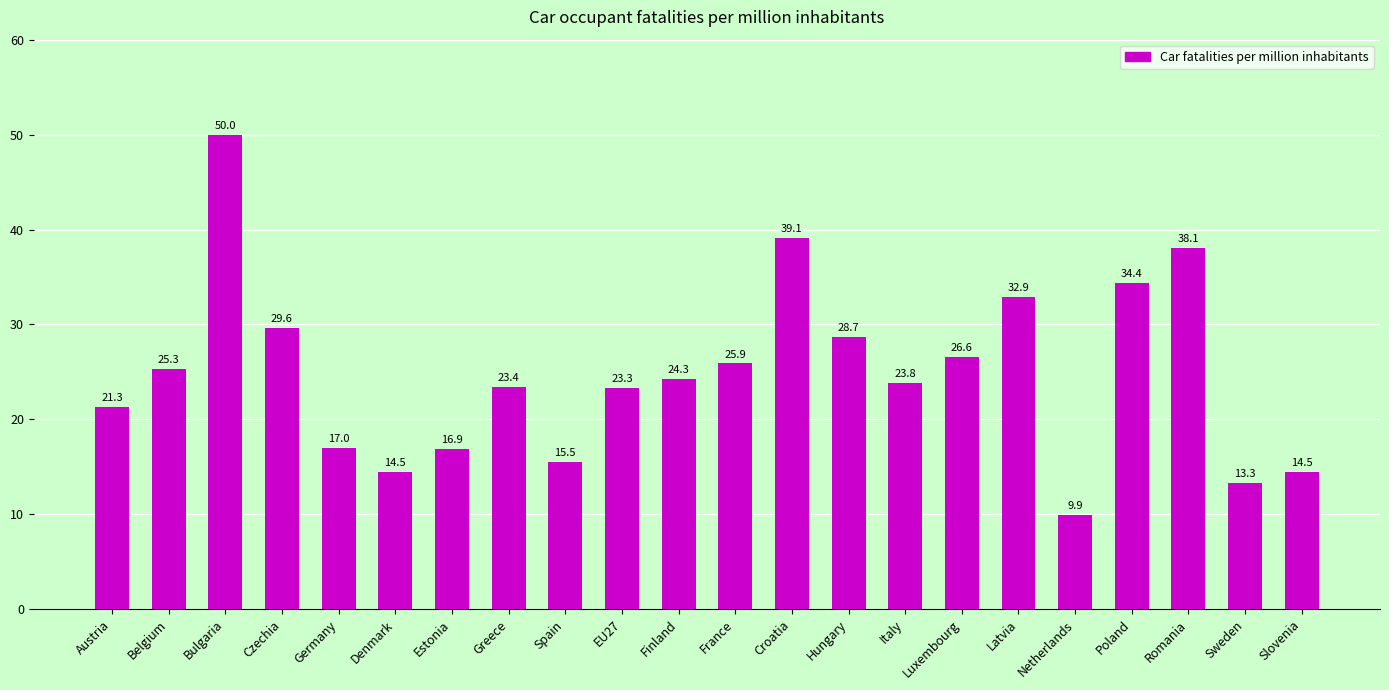

What is the average value?

24.9